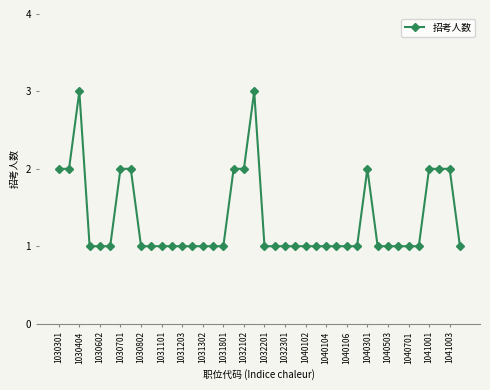

True or false: there are more than 2 points higher than both neighbors.

True